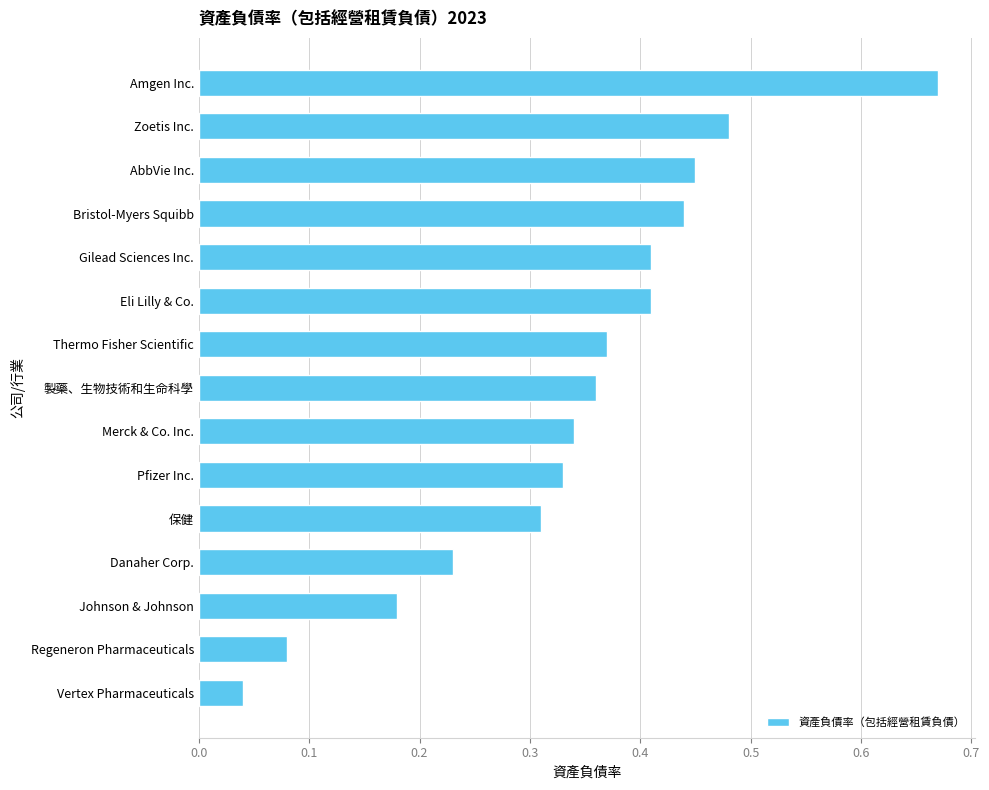

What is the change in value from 製藥、生物技術和生命科學 to Amgen Inc.?

+0.3